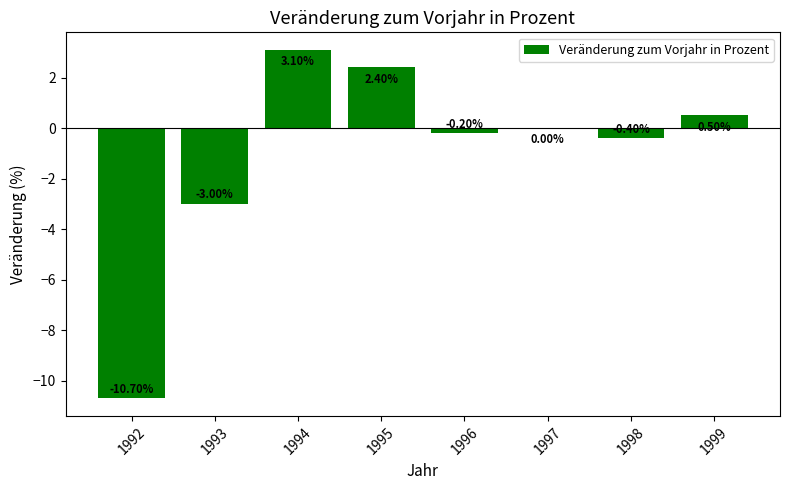

What is the sum of all values?

-8.3